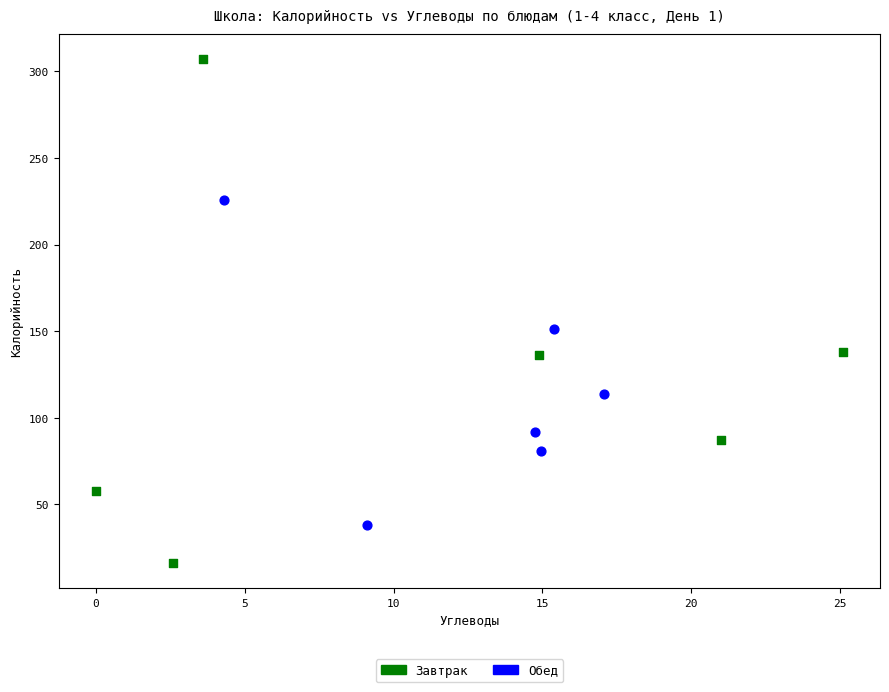

Which series contains the highest Y value?

Завтрак